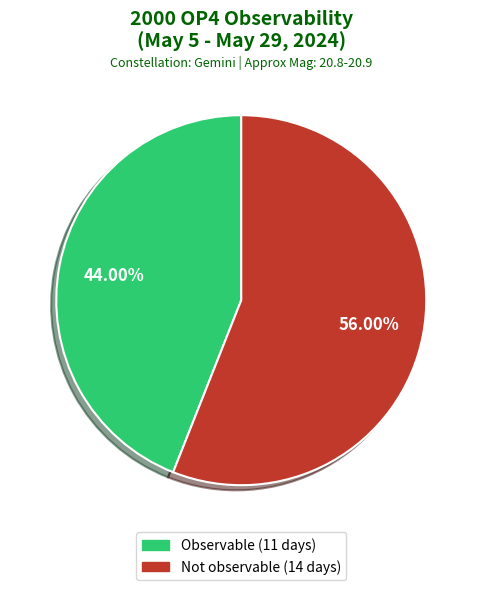

Rank the categories by value from lowest to highest.

Observable, Not observable